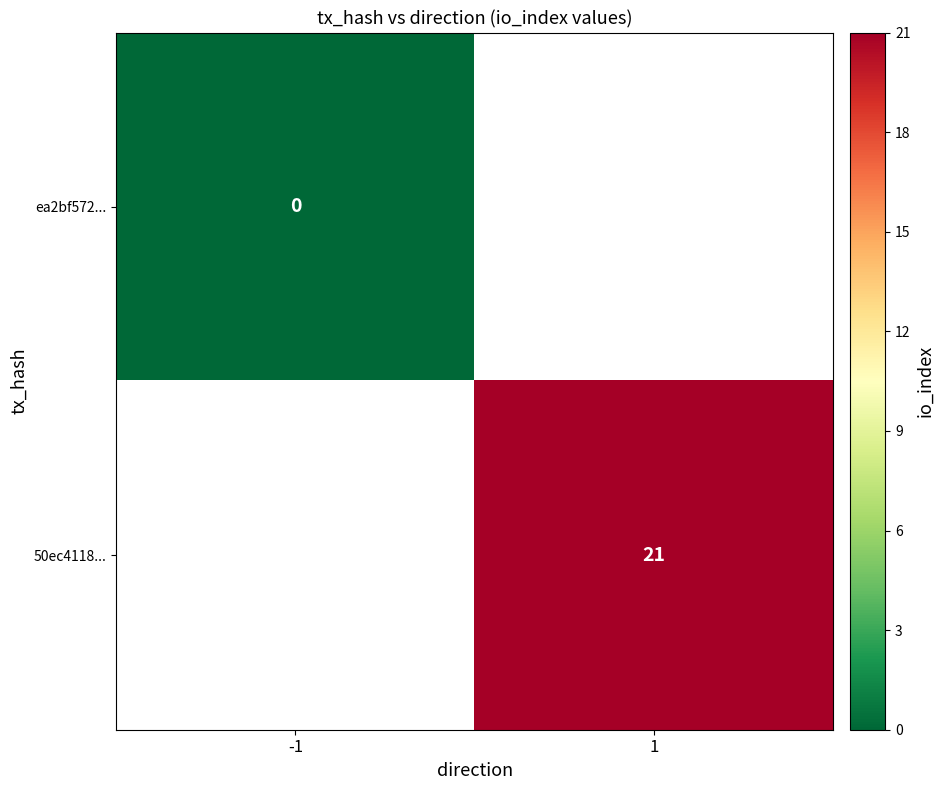

How many series are shown in this chart?

2